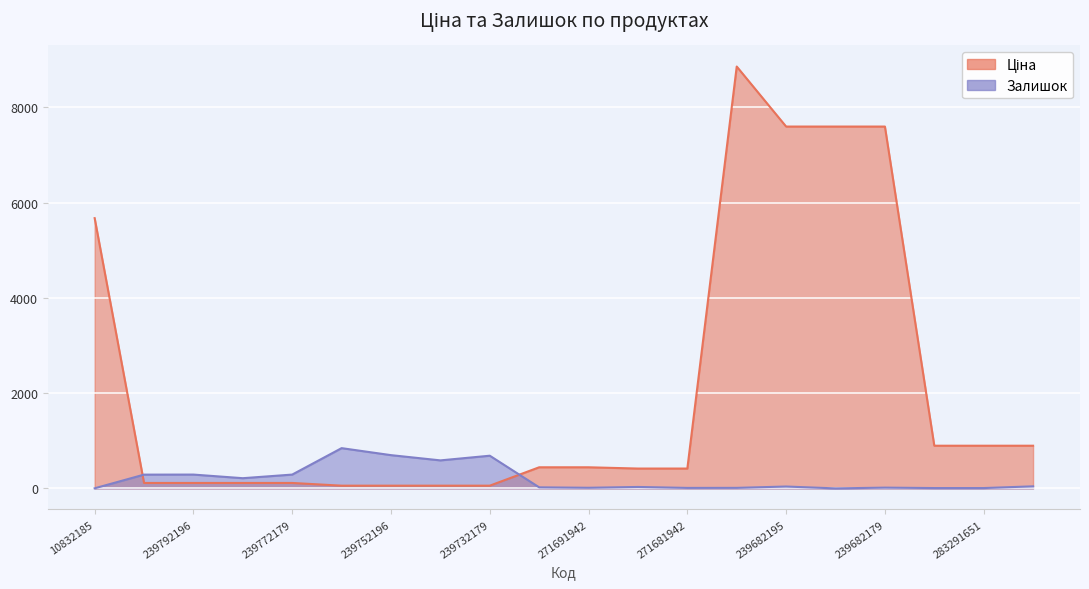

Between which two adjacent categories do Залишок and Ціна first intersect?

10832185 and 239792197